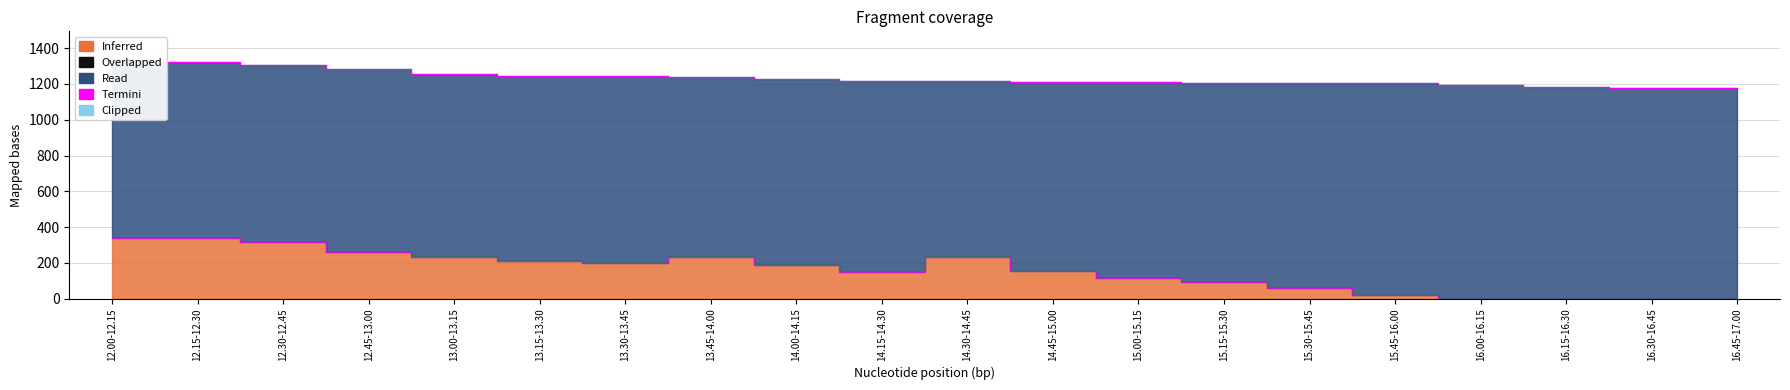

What is the label of the 8th point from the left?

13.45-14.00